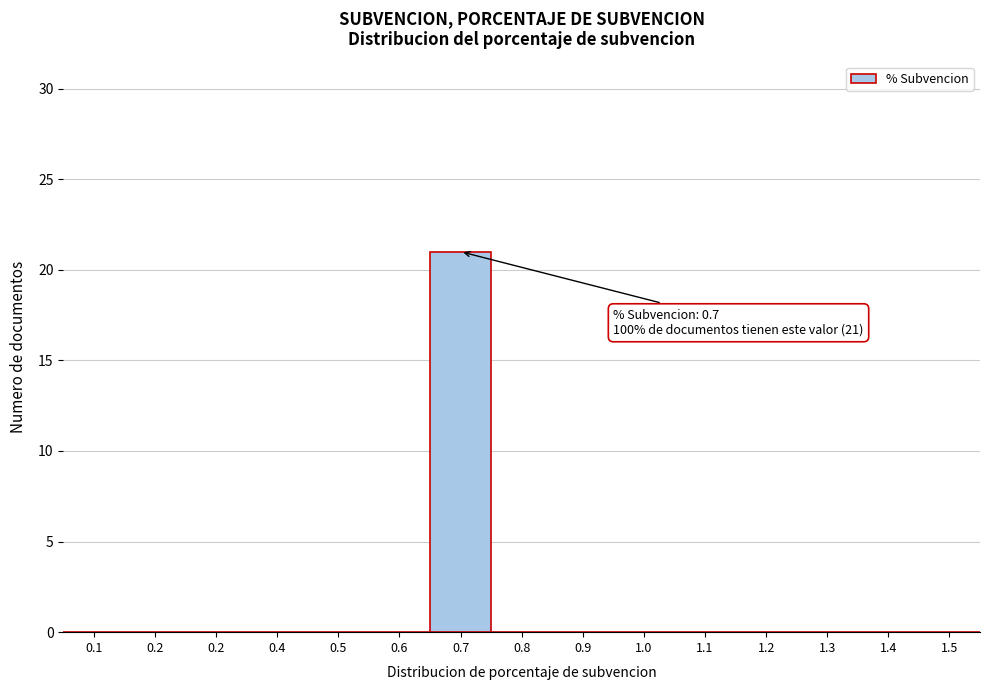

How many series are shown in this chart?

1